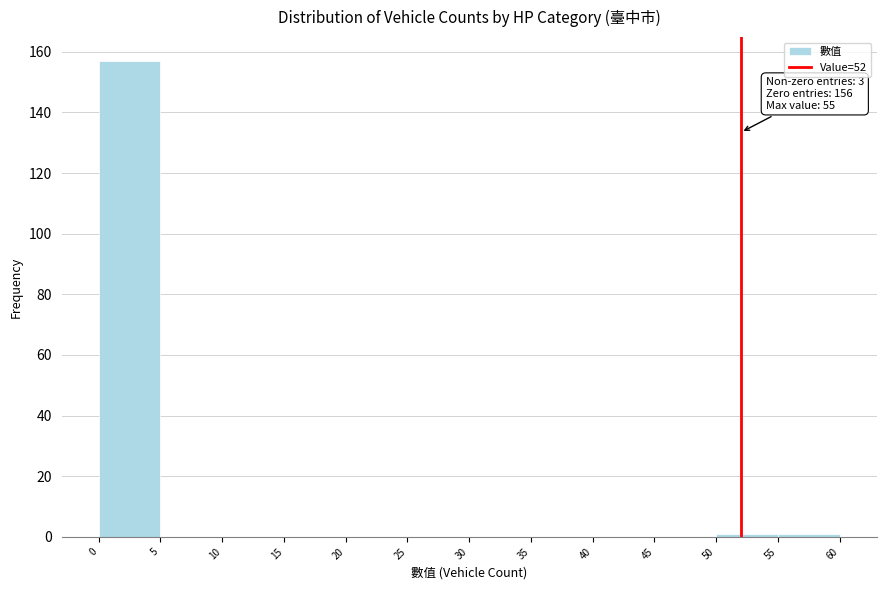

Which range on the x-axis has the tallest bar?

0 to 5